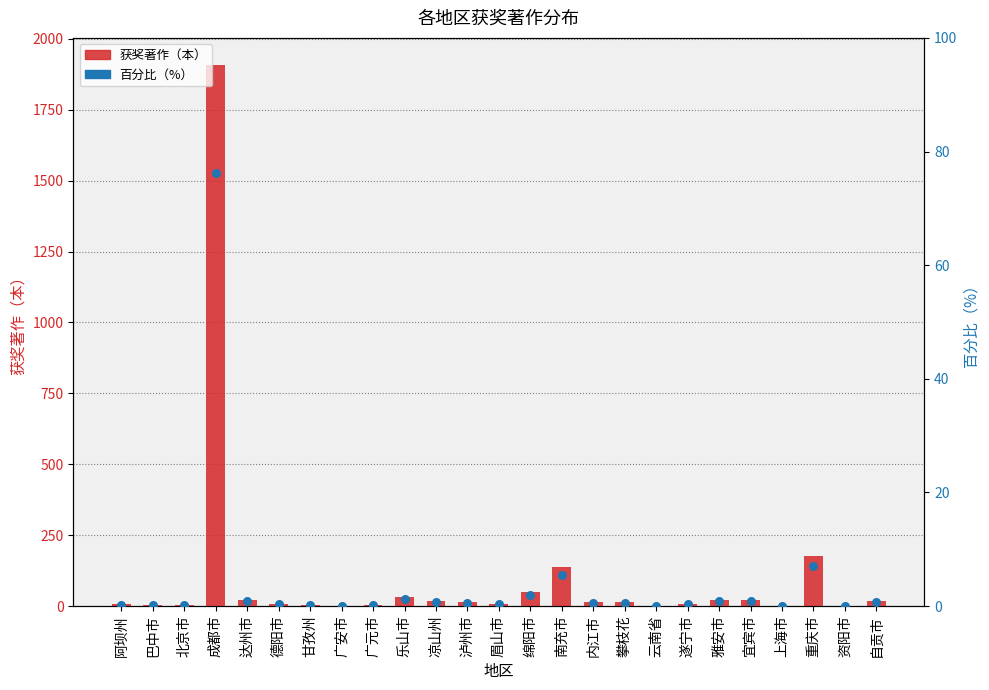

Which series has the largest Y range (max minus min)?

获奖著作（本）